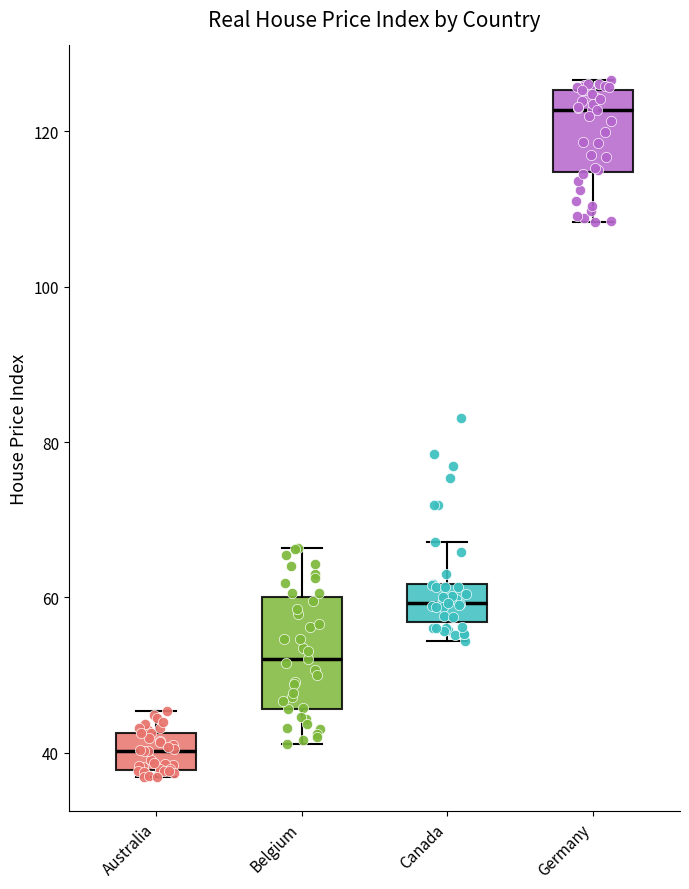

Comparing the boxes themselves (not the whiskers), which one is the tallest?

Belgium